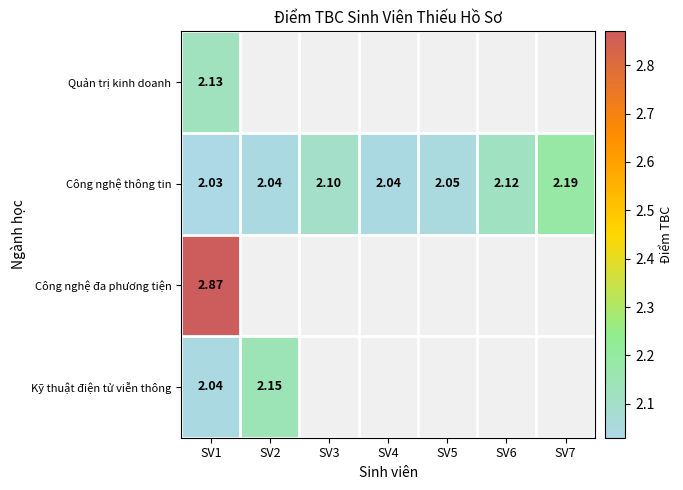

How many series are shown in this chart?

4